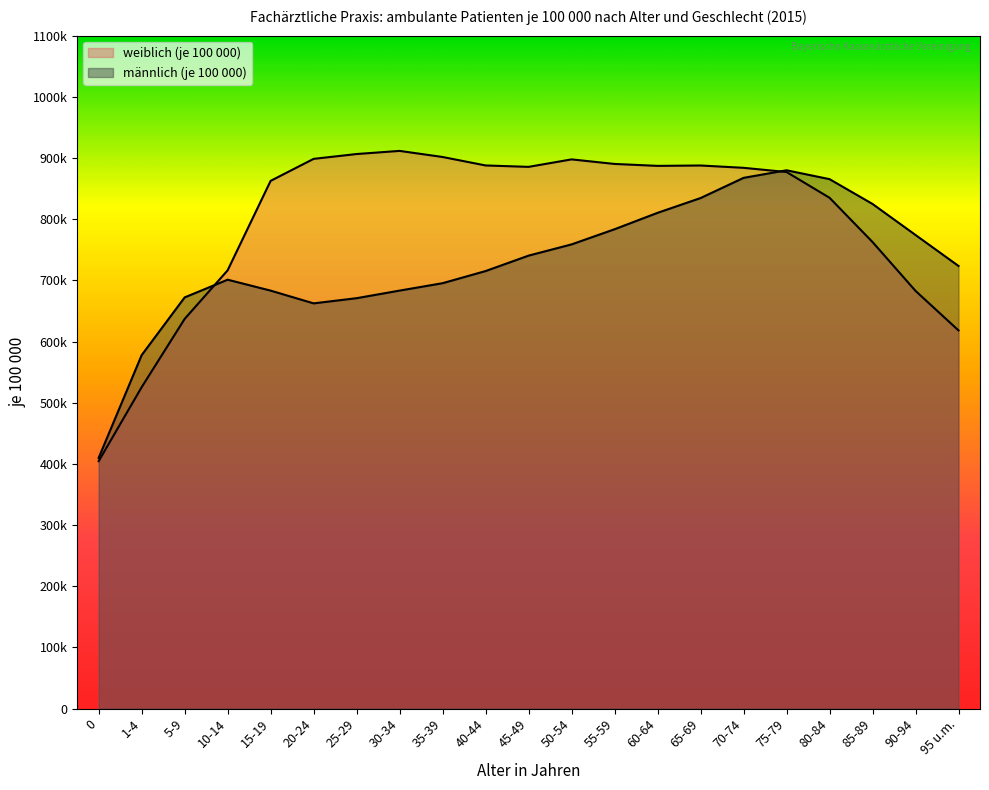

True or false: männlich (je 100 000) and weiblich (je 100 000) cross at least once.

True